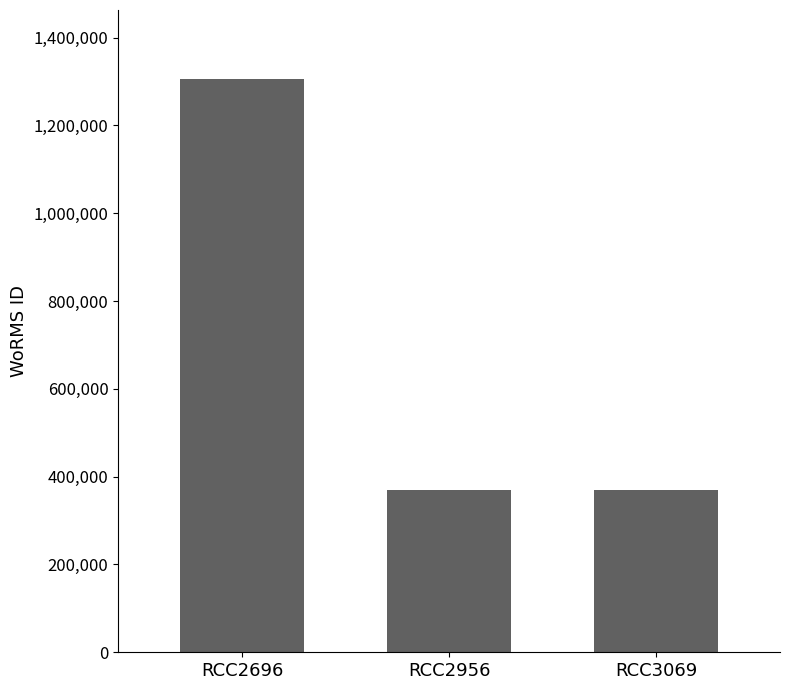

What is the value of the 3rd bar from the left?

370001